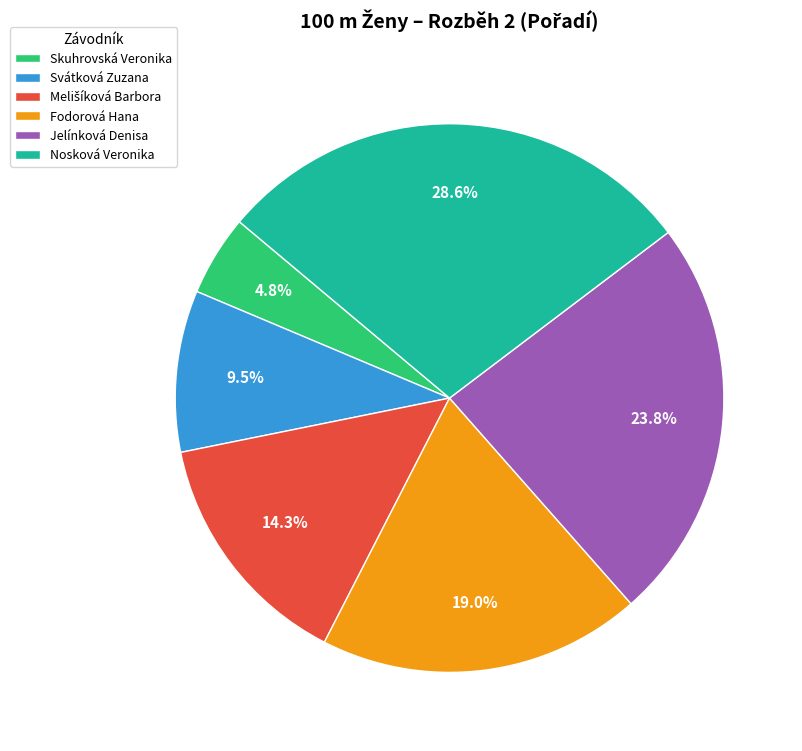

What percentage is the Jelínková Denisa slice, to the nearest percent?

24%